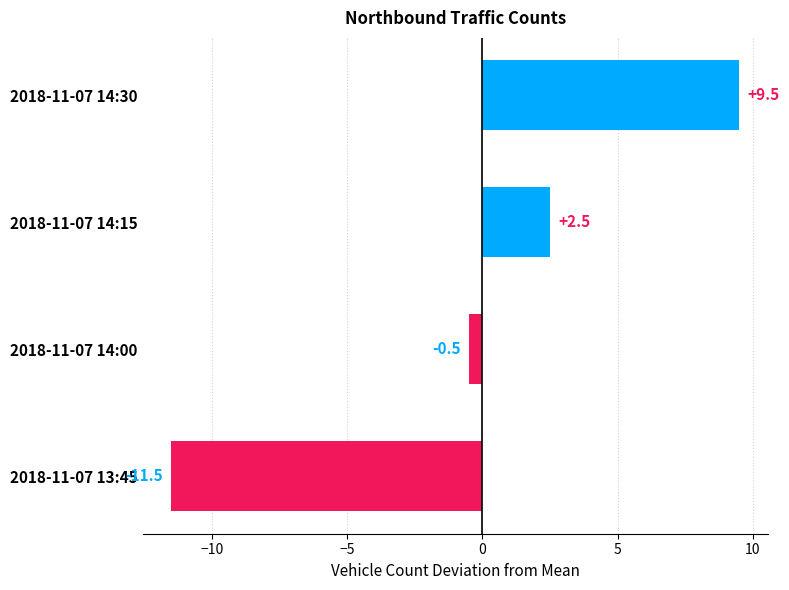

Read the value at 2018-11-07 14:15.

2.5